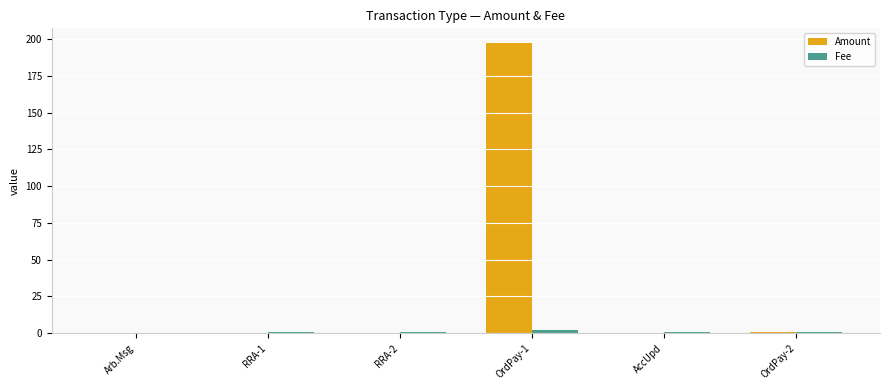

What is the maximum value shown in the chart?

197.5